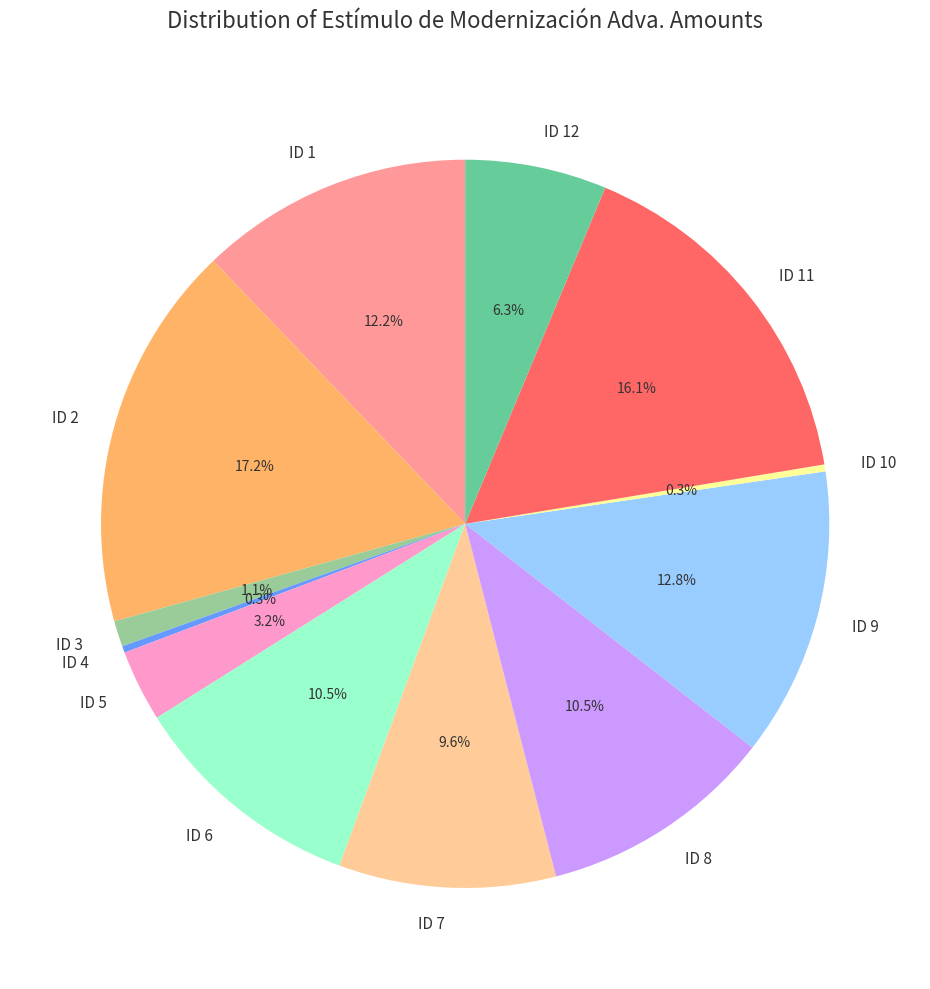

Between ID 1 and ID 2, which is larger?

ID 2